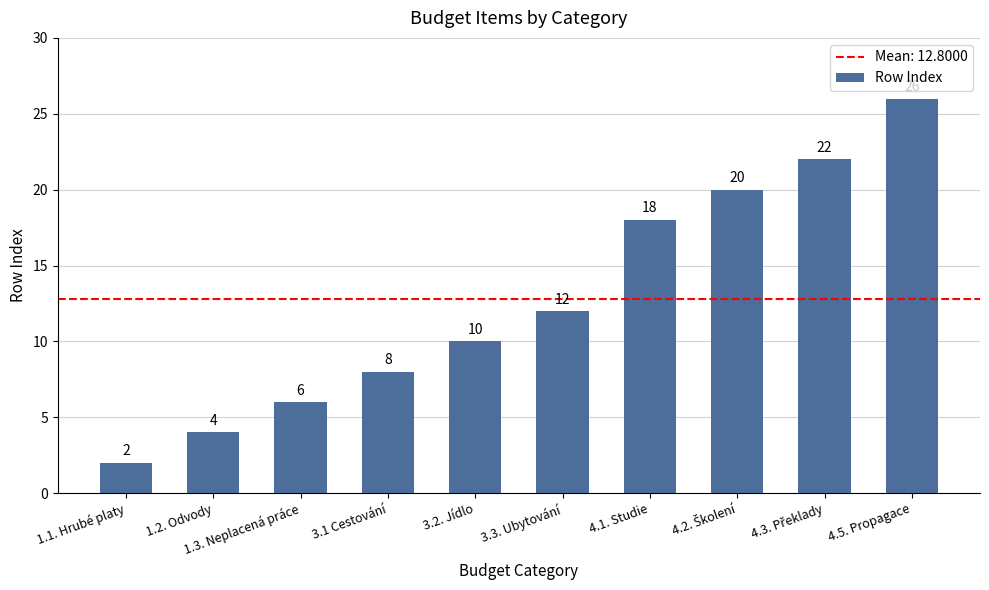

Which category has the highest value across all series?

4.5. Propagace